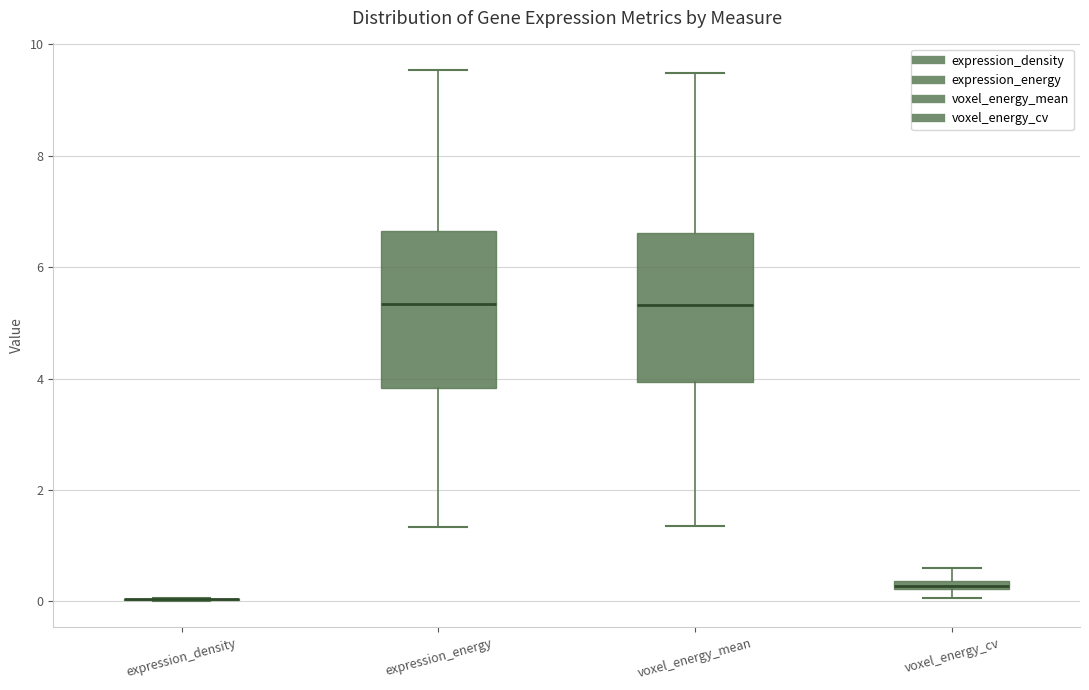

Where does the upper whisker of the box for voxel_energy_cv end on the y-axis? The values are not printed on the chart, so give them approximately, as read against the axis.

0.6